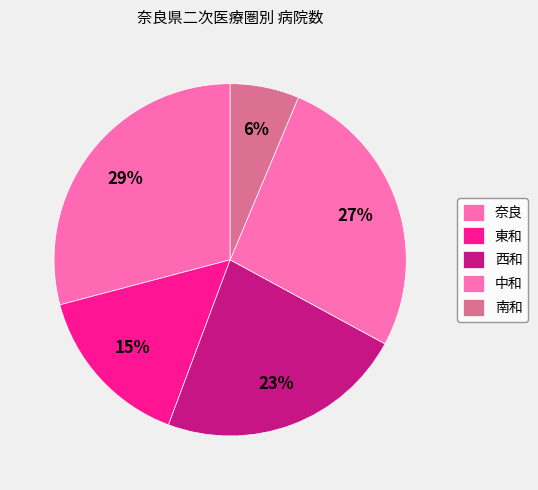

To the nearest percent, what percentage of the pie is 南和?

6%